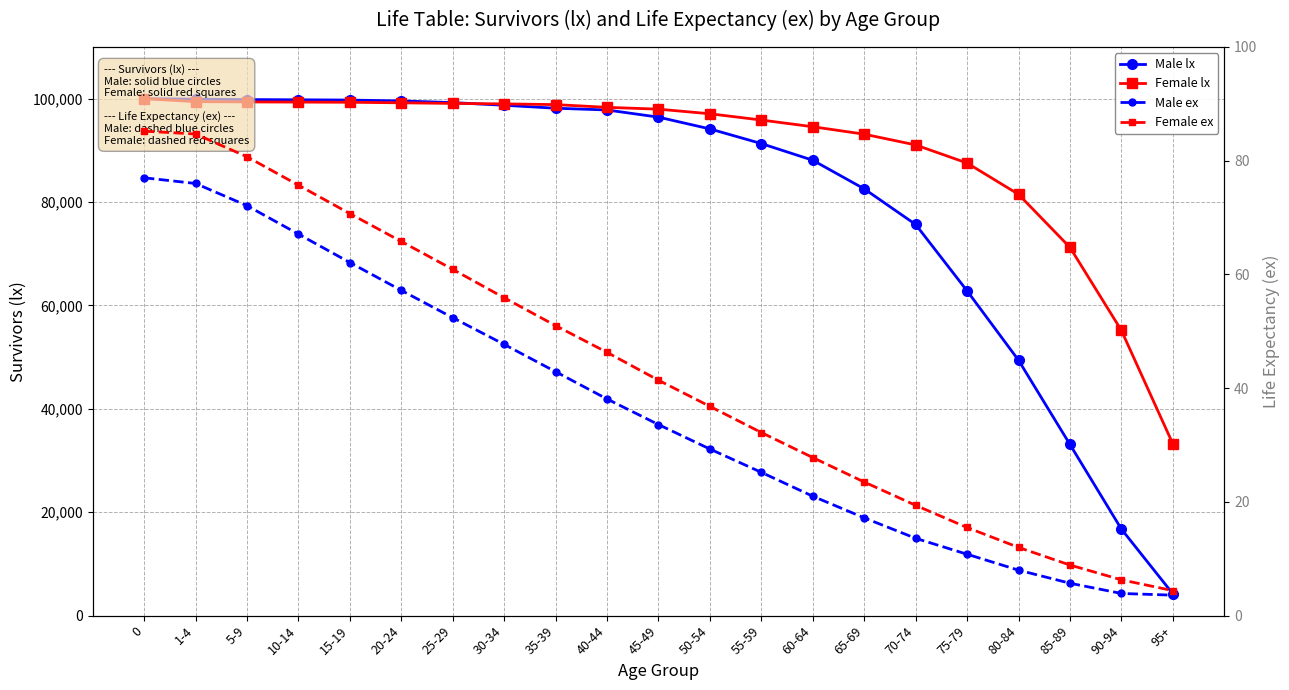

Count the number of categories in the chart.

21